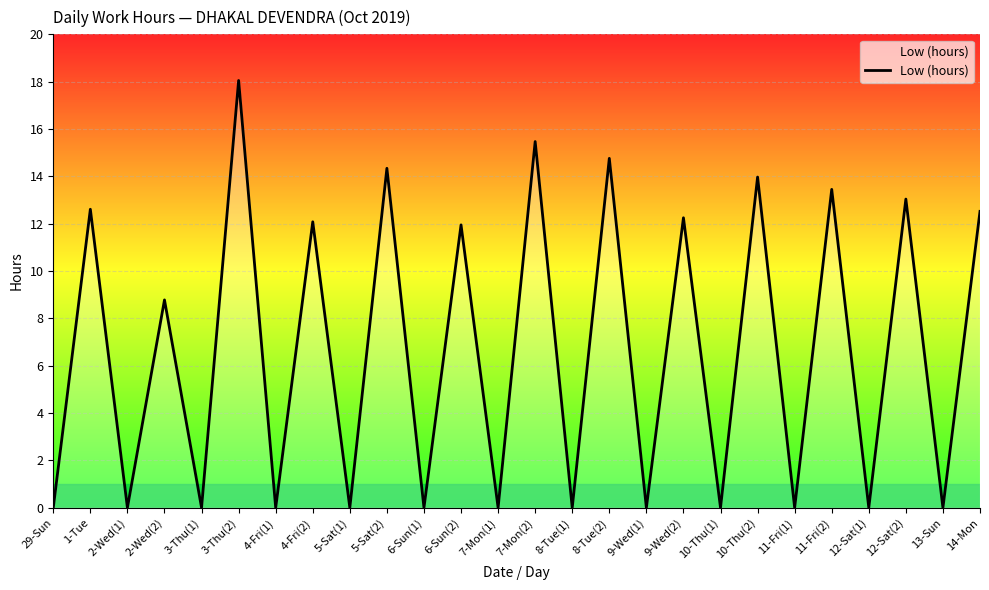

What is the change in value from 8-Tue(2) to 10-Thu(2)?

-0.8